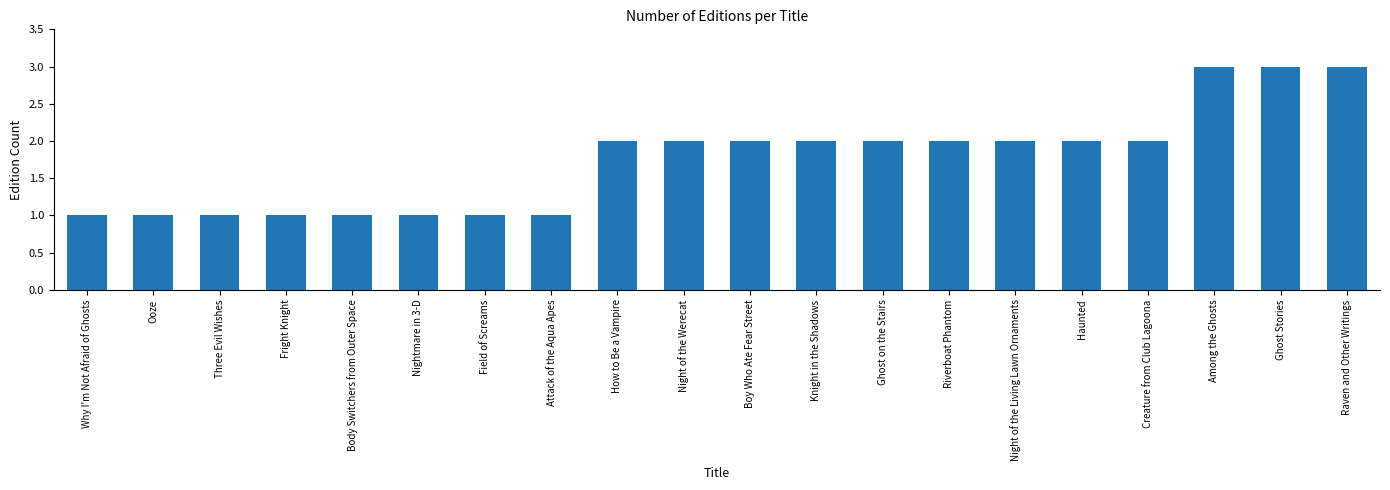

Between Night of the Werecat and Fright Knight, which is larger?

Night of the Werecat